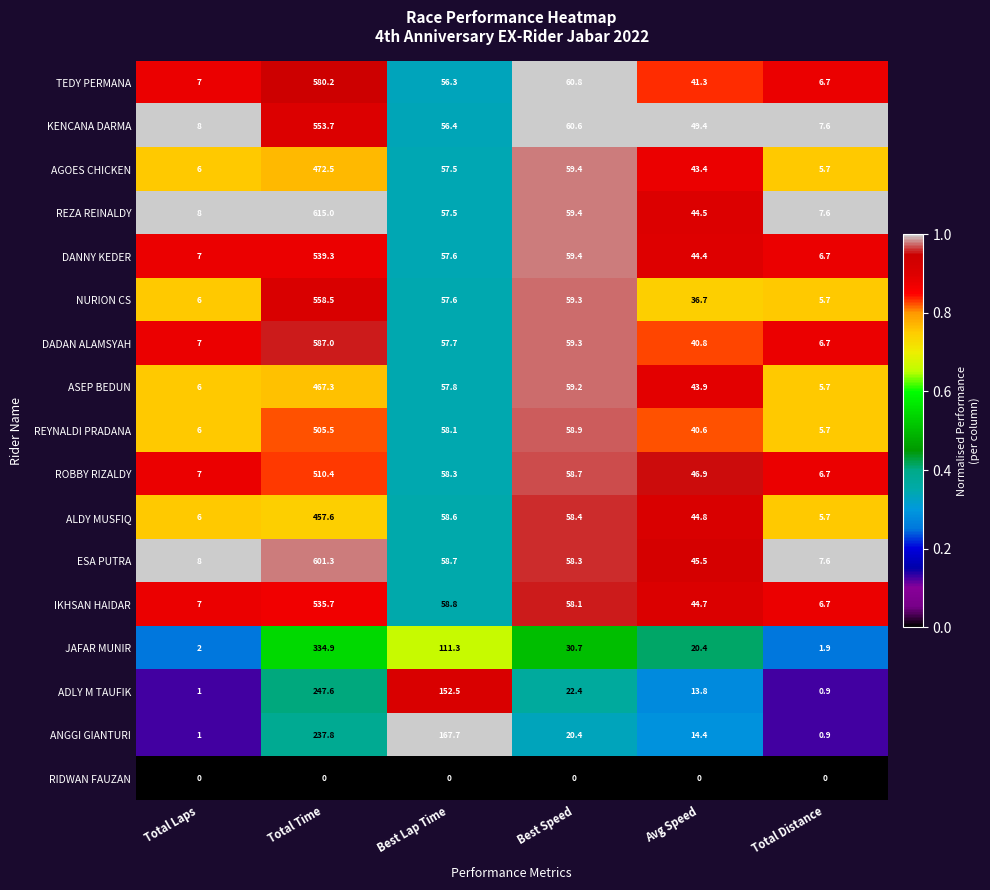

Which label corresponds to the largest value in the chart?

Total Time